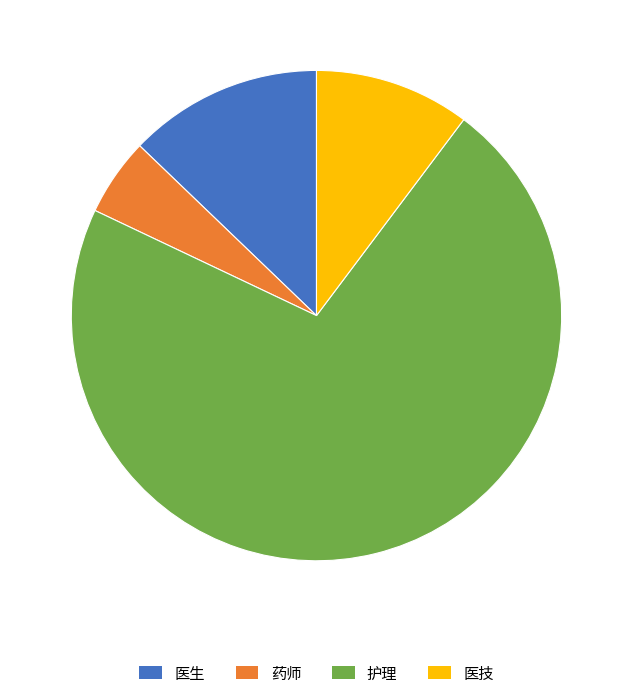

The 药师 slice represents 5% of the pie. True or false?

True